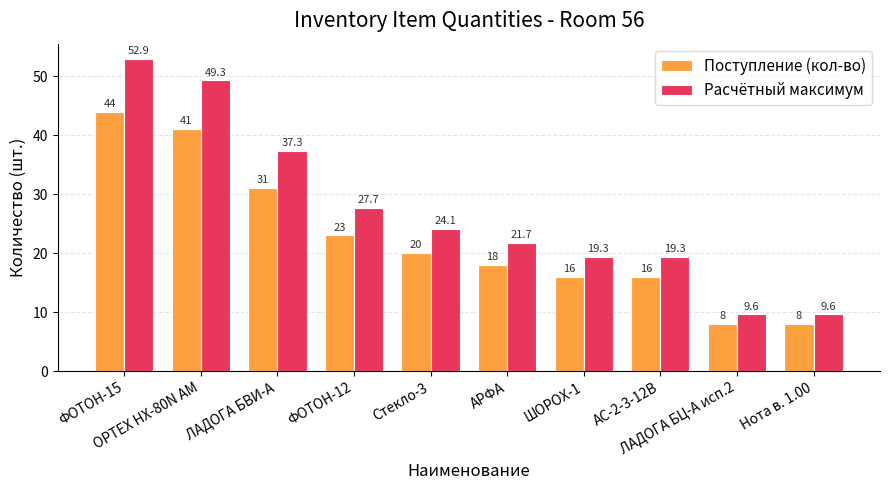

Are the bars horizontal?

No